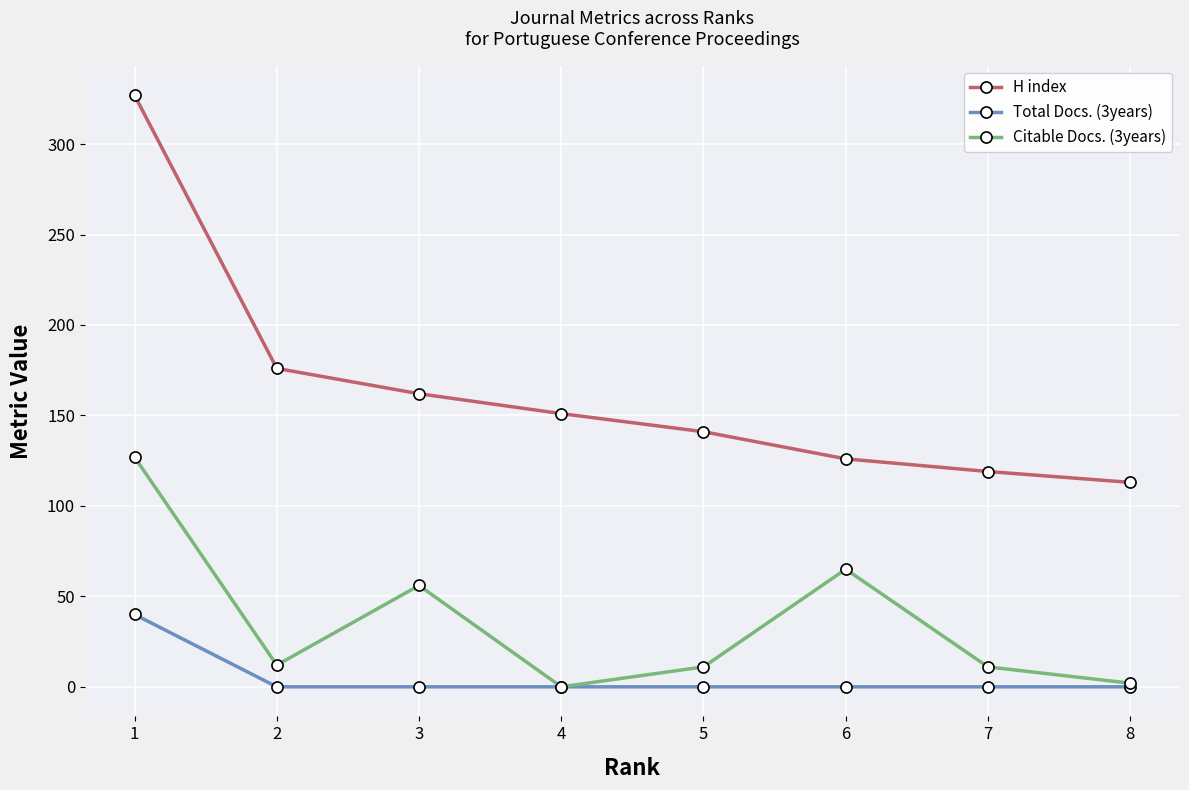

True or false: H index and Total Docs. (3years) intersect in this chart.

False